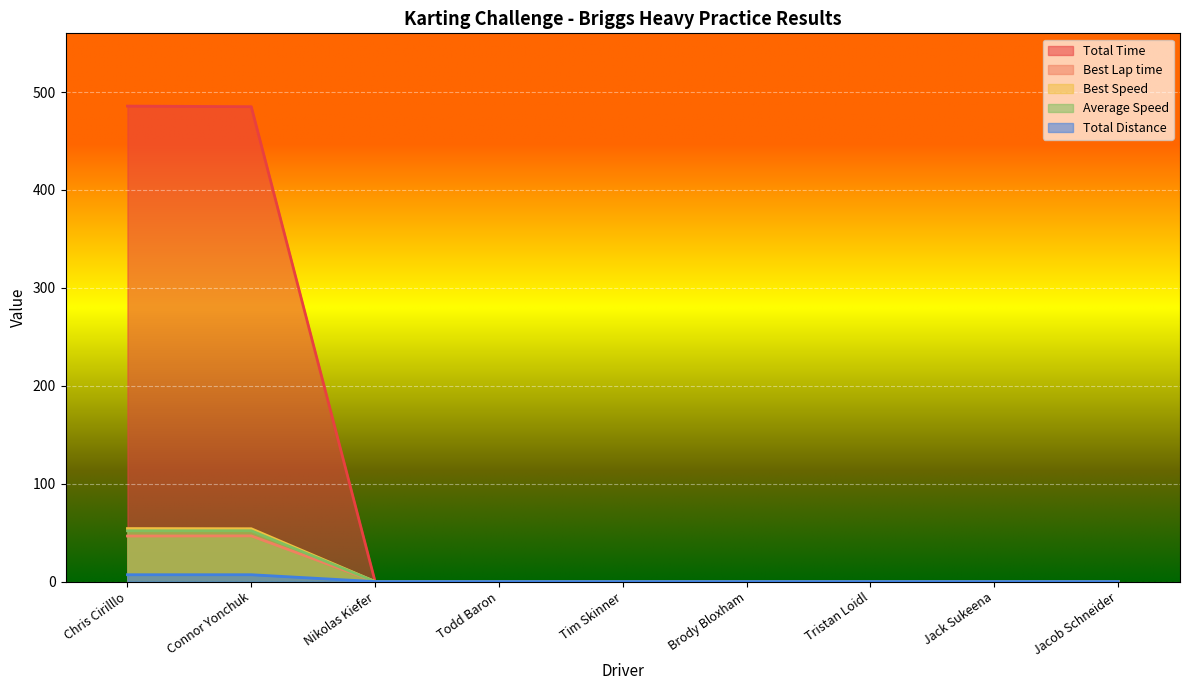

List the series in order of their peak value, highest first.

Total Time, Best Speed, Average Speed, Best Lap time, Total Distance